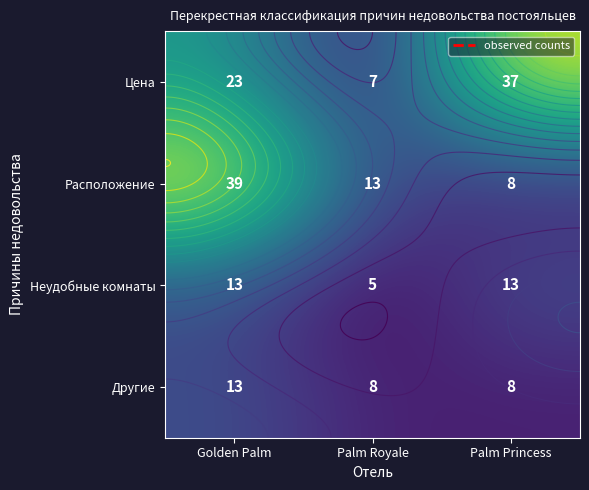

What value does the Расположение series have at Palm Princess, to the nearest 10?

10